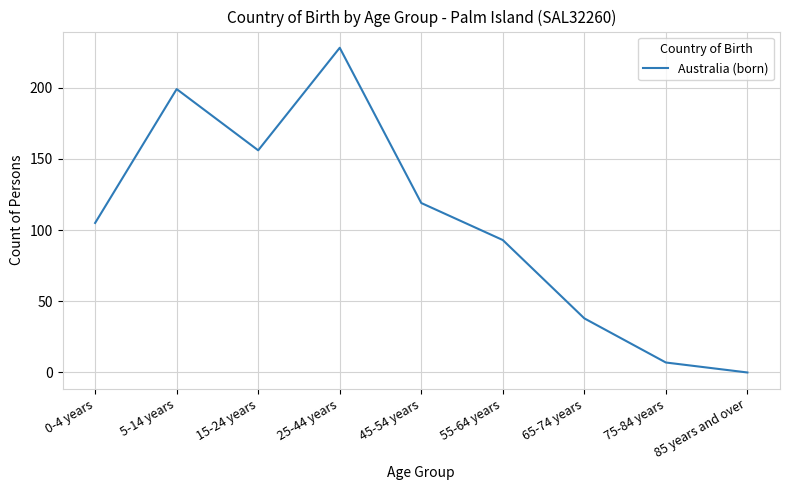

Rank the categories by value from highest to lowest.

25-44 years, 5-14 years, 15-24 years, 45-54 years, 0-4 years, 55-64 years, 65-74 years, 75-84 years, 85 years and over